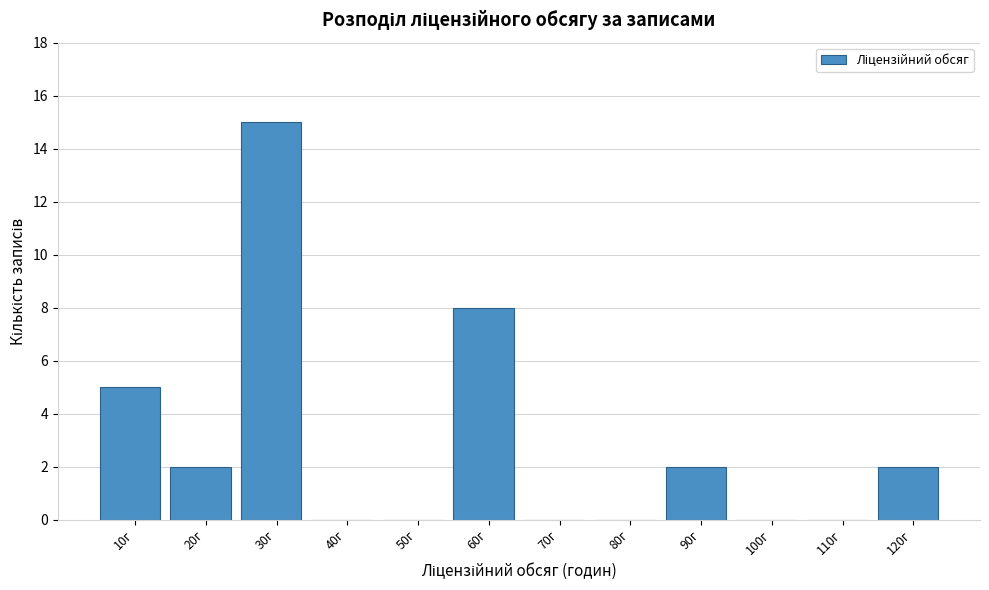

Reading right to left, list all the values displayed in this chart.

120г=2	110г=0	100г=0	90г=2	80г=0	70г=0	60г=8	50г=0	40г=0	30г=15	20г=2	10г=5